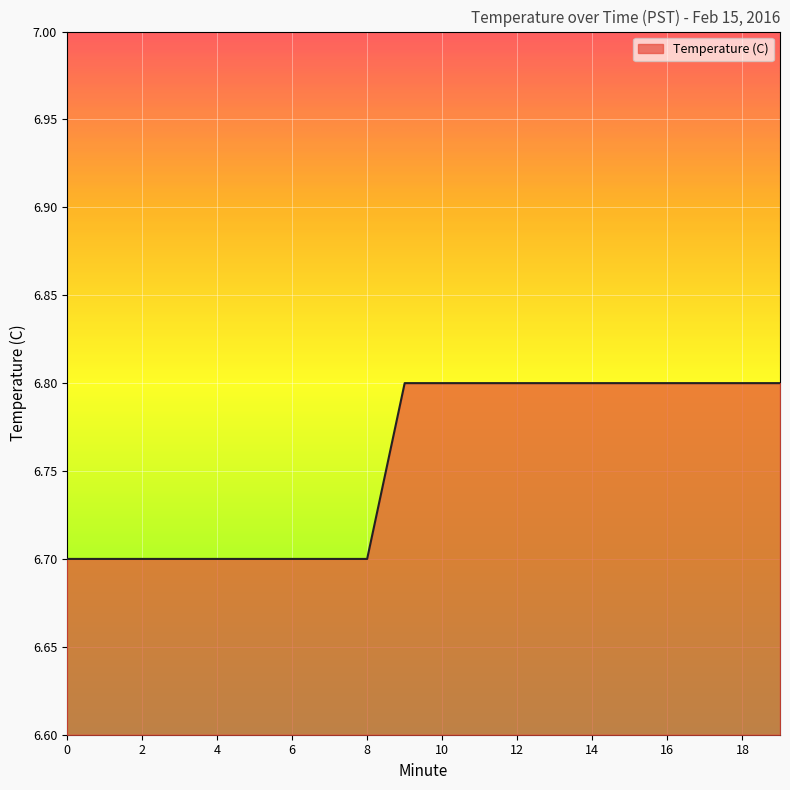

Count the values in the range 6 to 7.

20